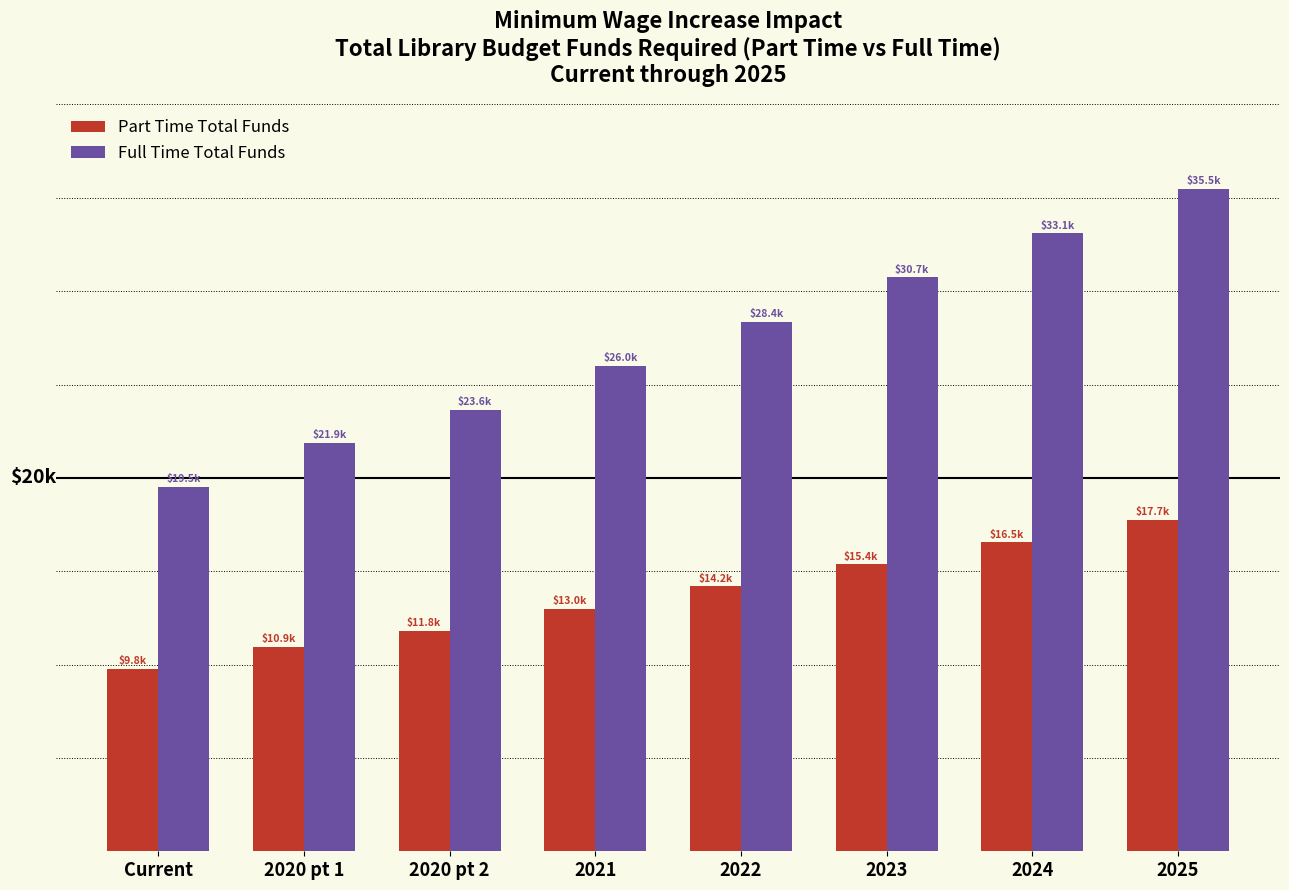

Are the bars horizontal?

No